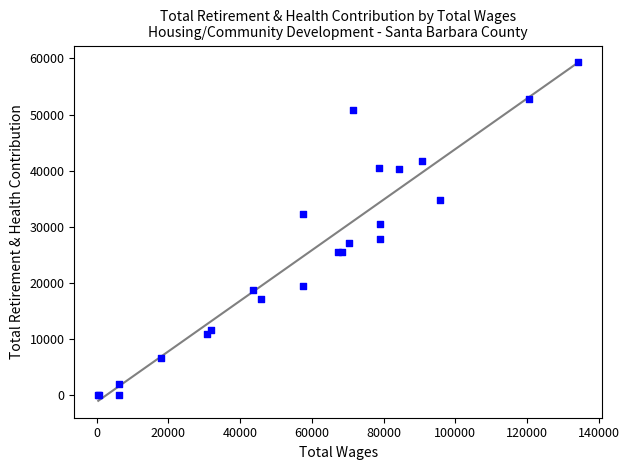

What Y value in the scatter plot is closest to 29643?

30597